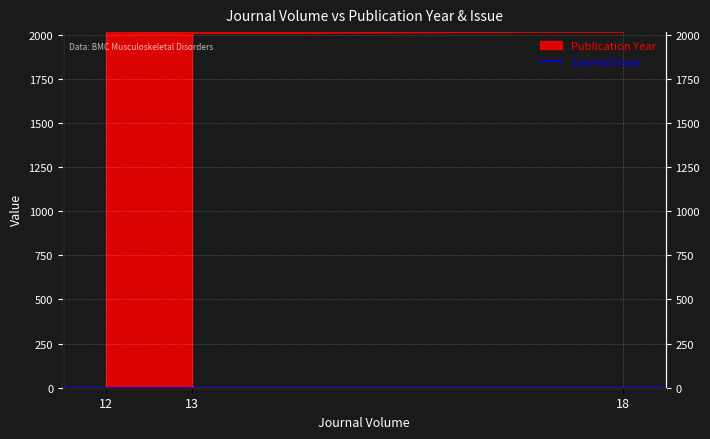

What is the label of the 3rd point from the left?

13